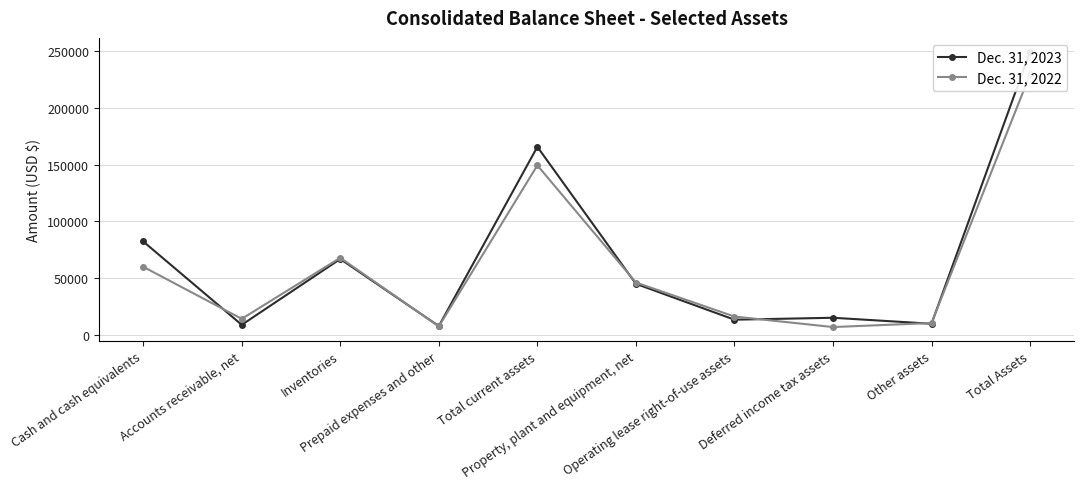

What are all the series names shown in the legend?

Dec. 31, 2023, Dec. 31, 2022